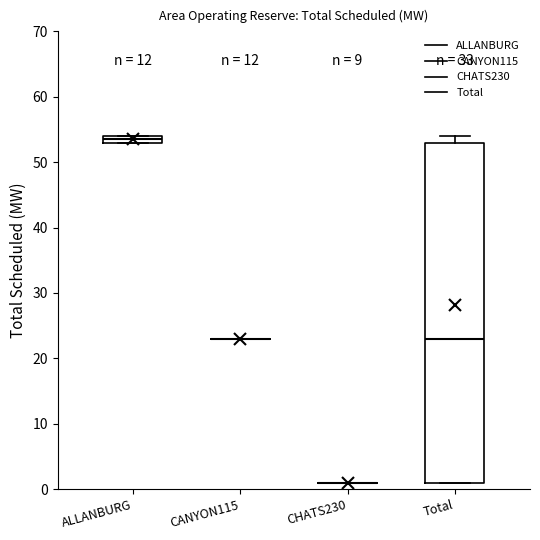

Where is the lower edge of the box for ALLANBURG on the y-axis? The values are not printed on the chart, so give them approximately, as read against the axis.

53